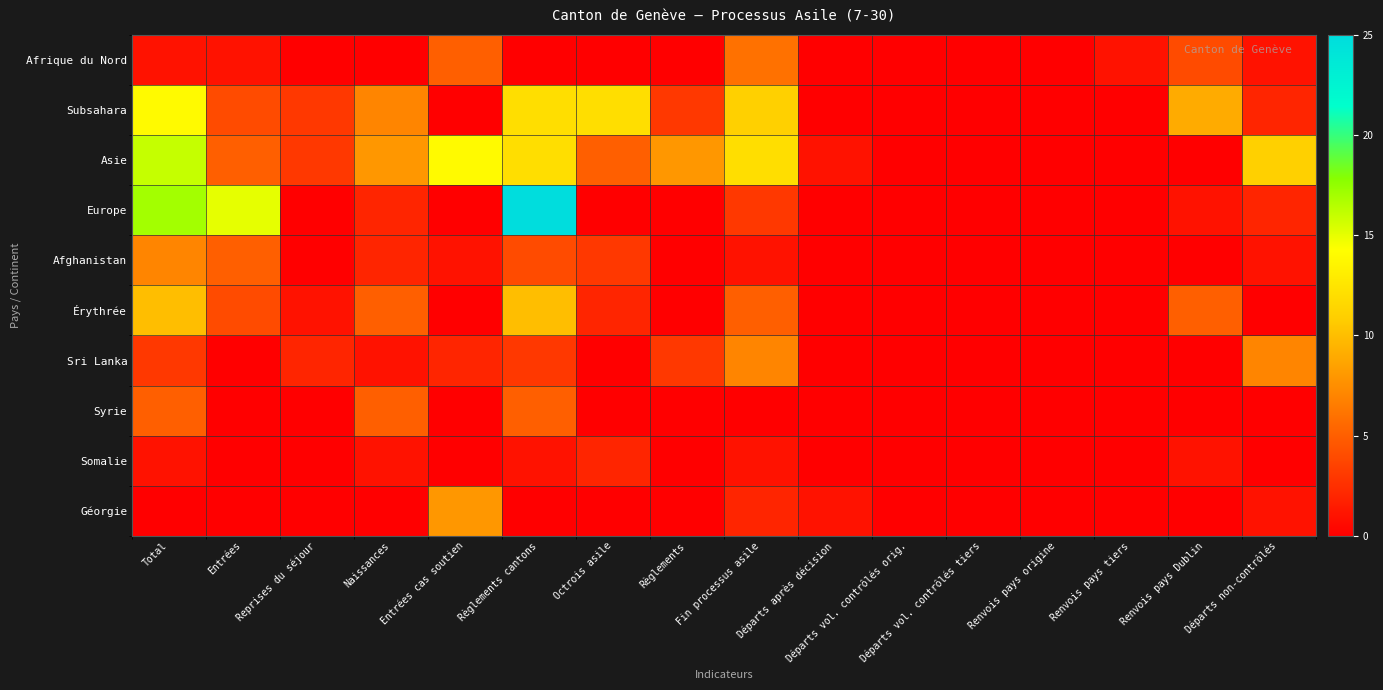

Which has a higher value, Reprises du séjour or Total?

Total